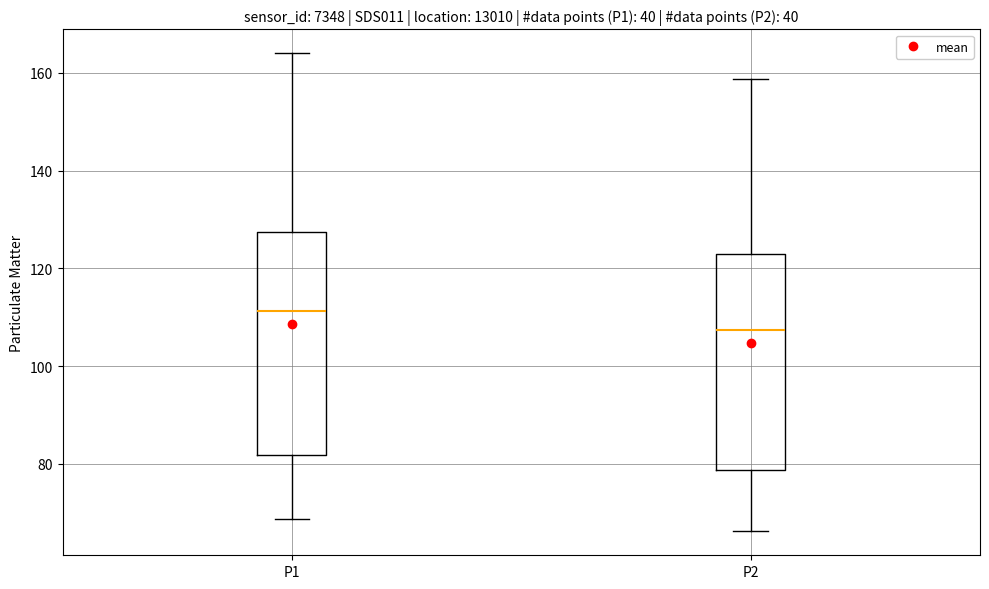

Where does the median line of the box for P2 sit on the y-axis? The values are not printed on the chart, so give them approximately, as read against the axis.

108